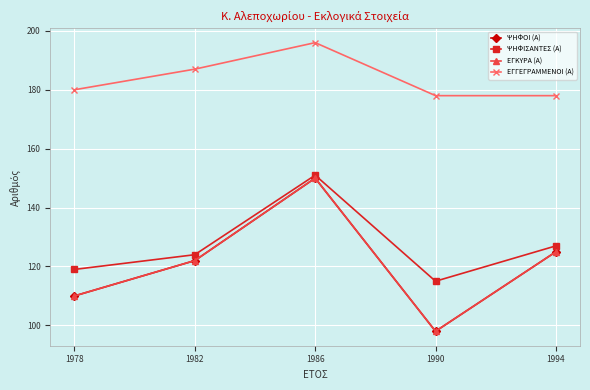

Is this an area chart (filled region under the line)?

No